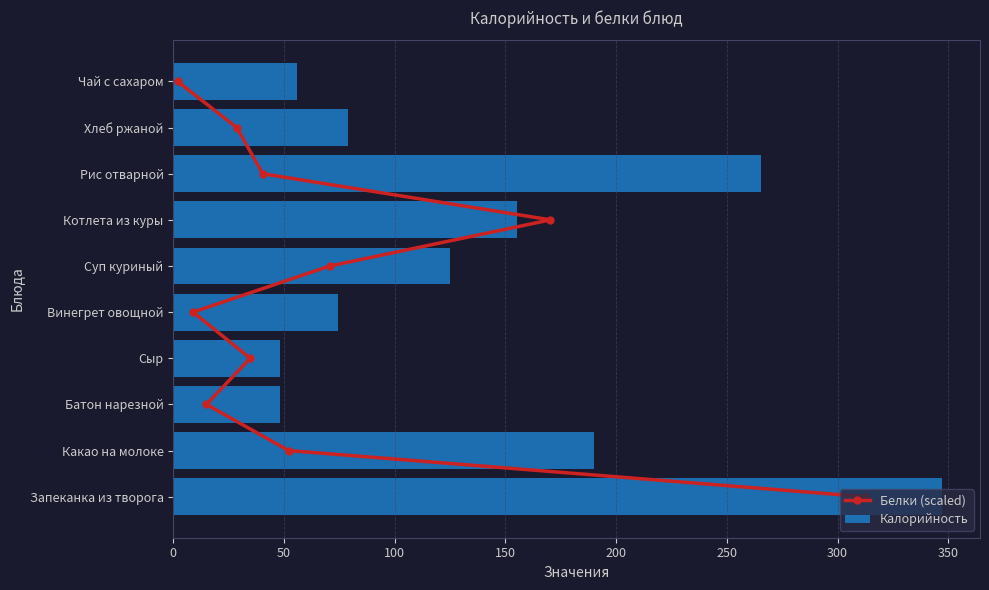

The value of Калорийность at Сыр is 78.5. True or false?

False